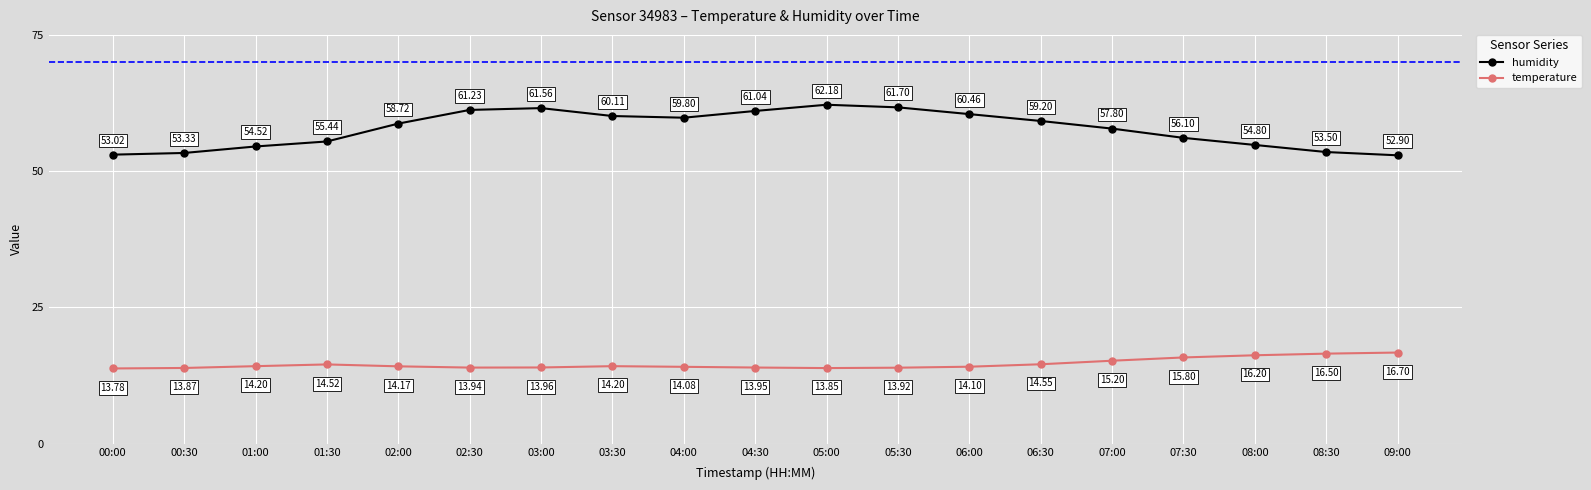

At which category does humidity reach its first local valley?

04:00